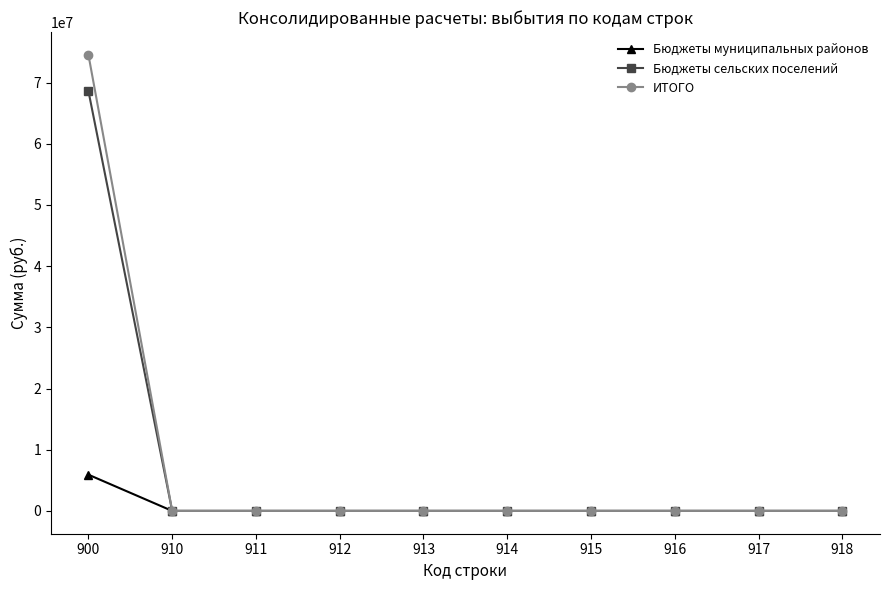

Which series has the widest spread of values?

ИТОГО